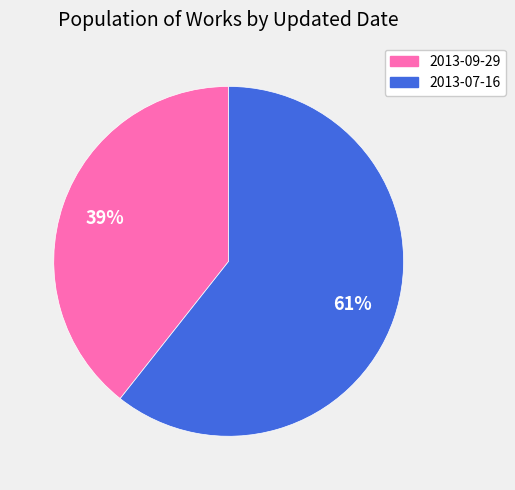

Approximately how many times larger is the value at 2013-09-29 compared to 2013-07-16?

0.6